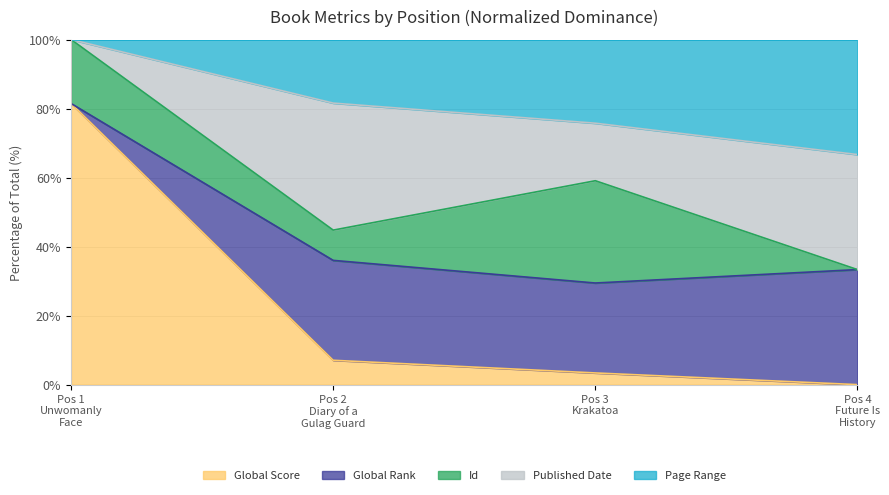

How many lines are shown in the chart?

5